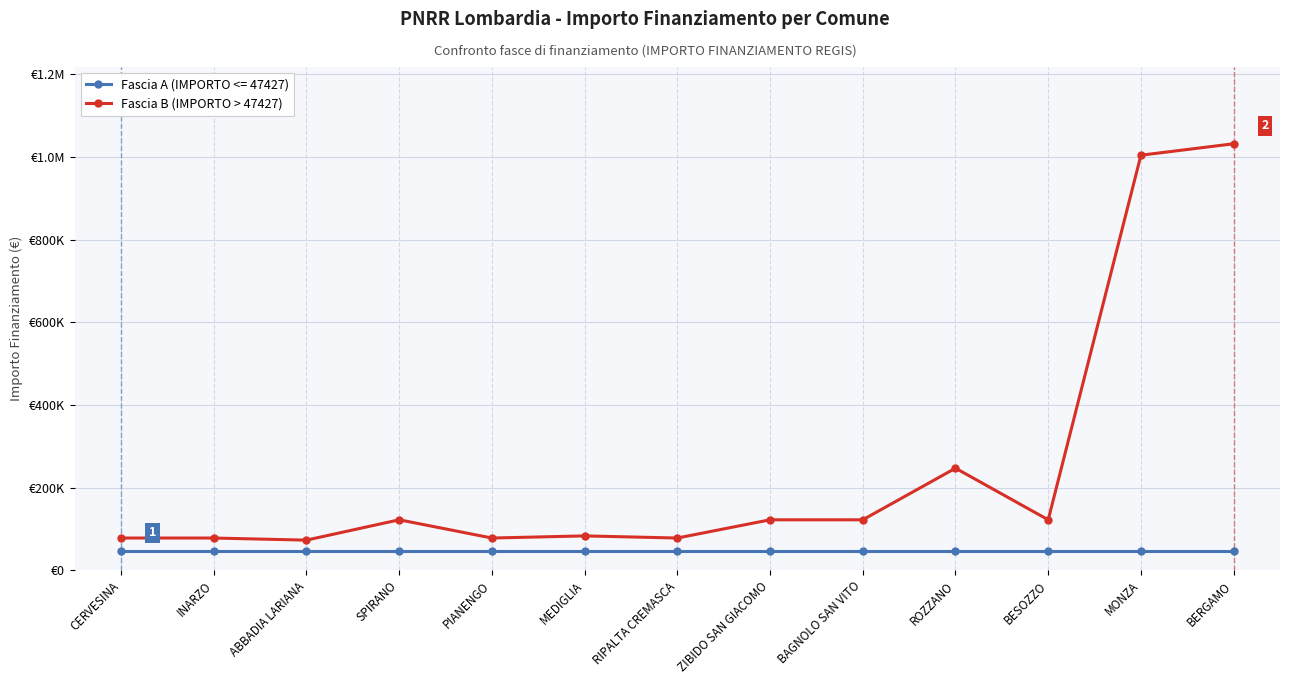

Is this an area chart (filled region under the line)?

No